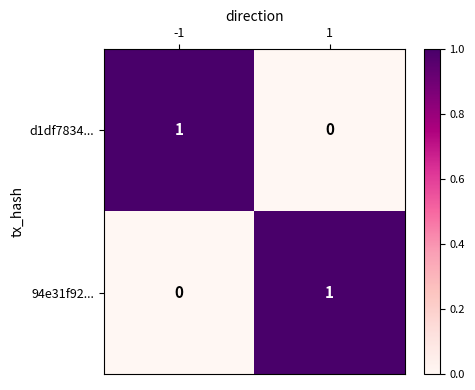

Is the value of d1df7834... at -1 greater than the value of 94e31f92... at -1?

Yes